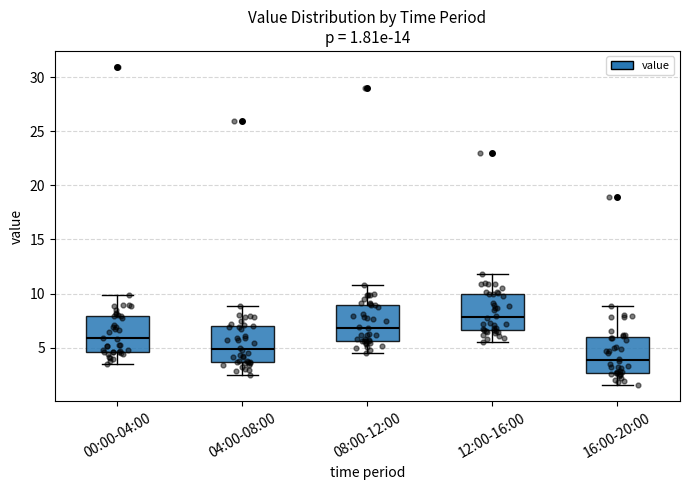

Which box's median line is the highest?

12:00-16:00